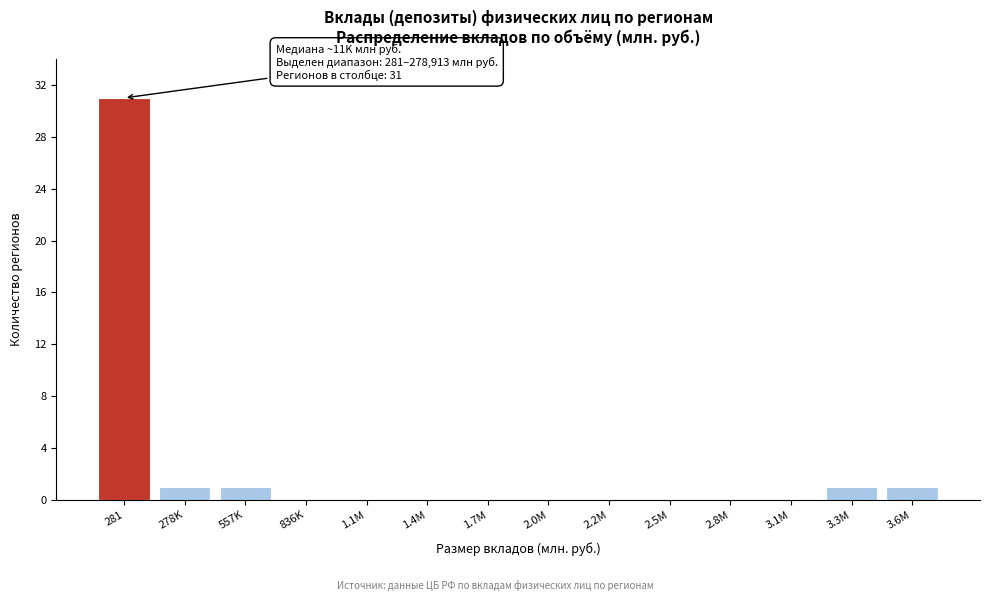

Reading left to right, what are all the values shown in this chart?

281=31	278K=1	557K=1	836K=0	1.1M=0	1.4M=0	1.7M=0	2.0M=0	2.2M=0	2.5M=0	2.8M=0	3.1M=0	3.3M=1	3.6M=1